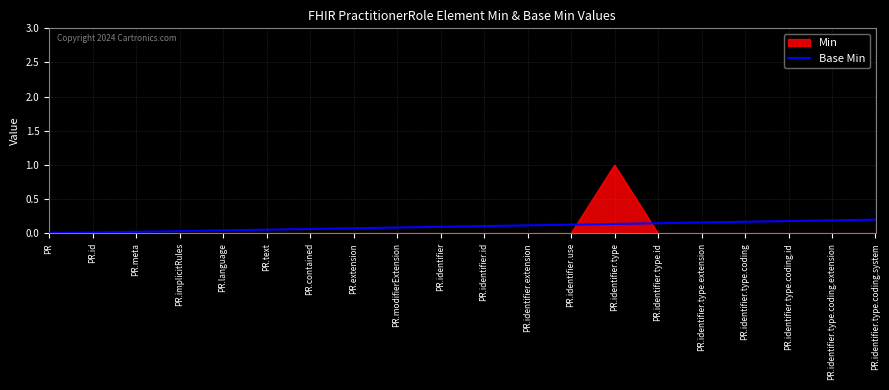

Is it true that Min equals 0.0 at PR.identifier?

True